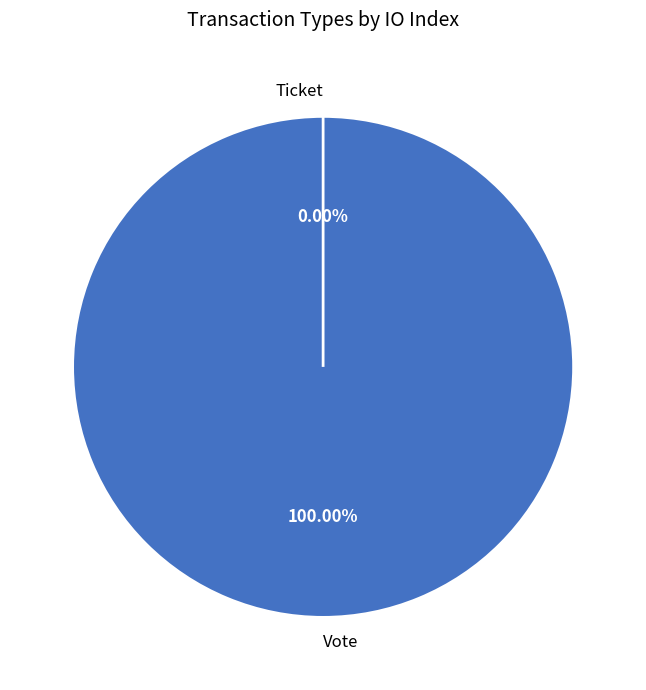

To the nearest percent, what is the average slice percentage?

50%